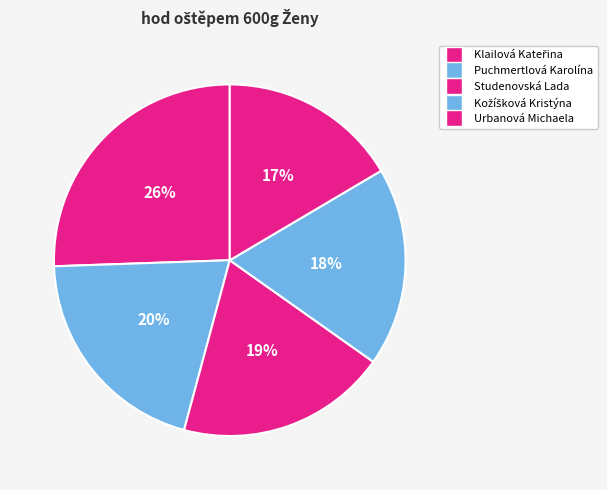

Between Studenovská Lada and Puchmertlová Karolína, which is larger?

Puchmertlová Karolína